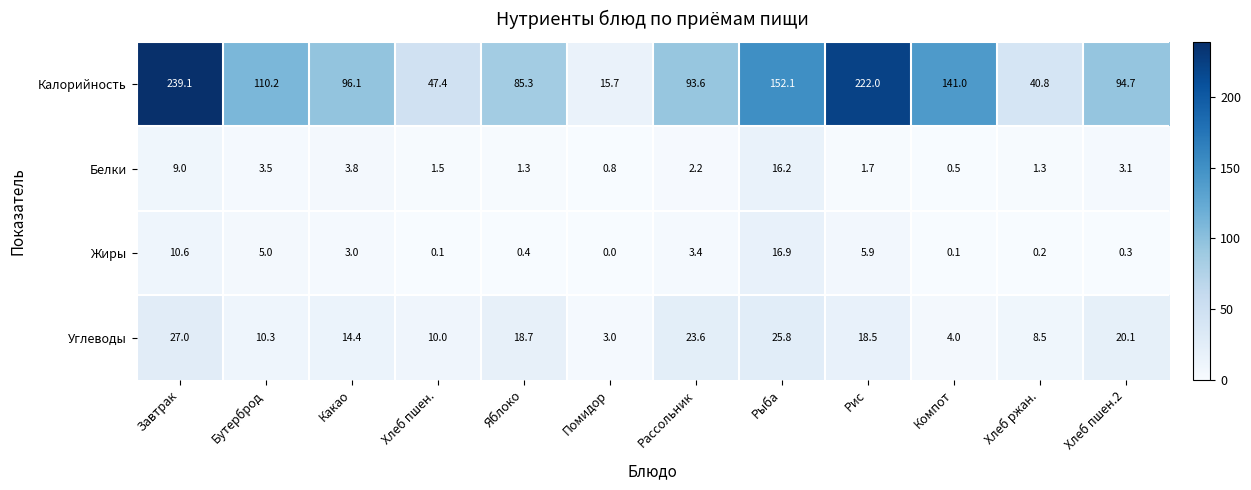

Rank the series by their maximum value, from highest to lowest.

Калорийность, Углеводы, Жиры, Белки